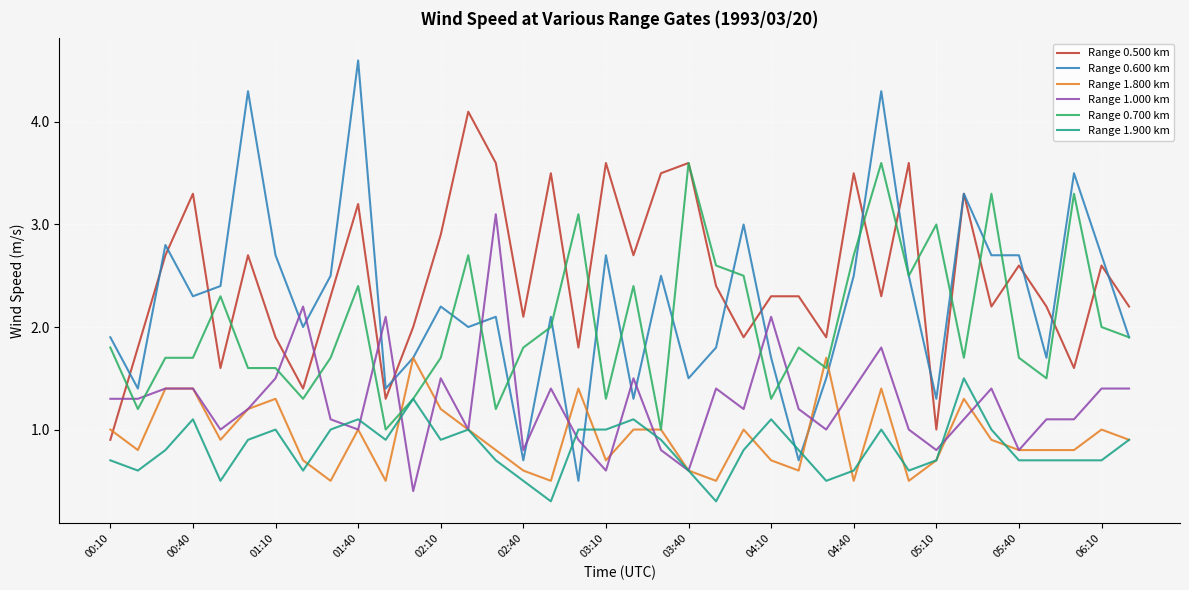

Count the number of data series in this chart.

6